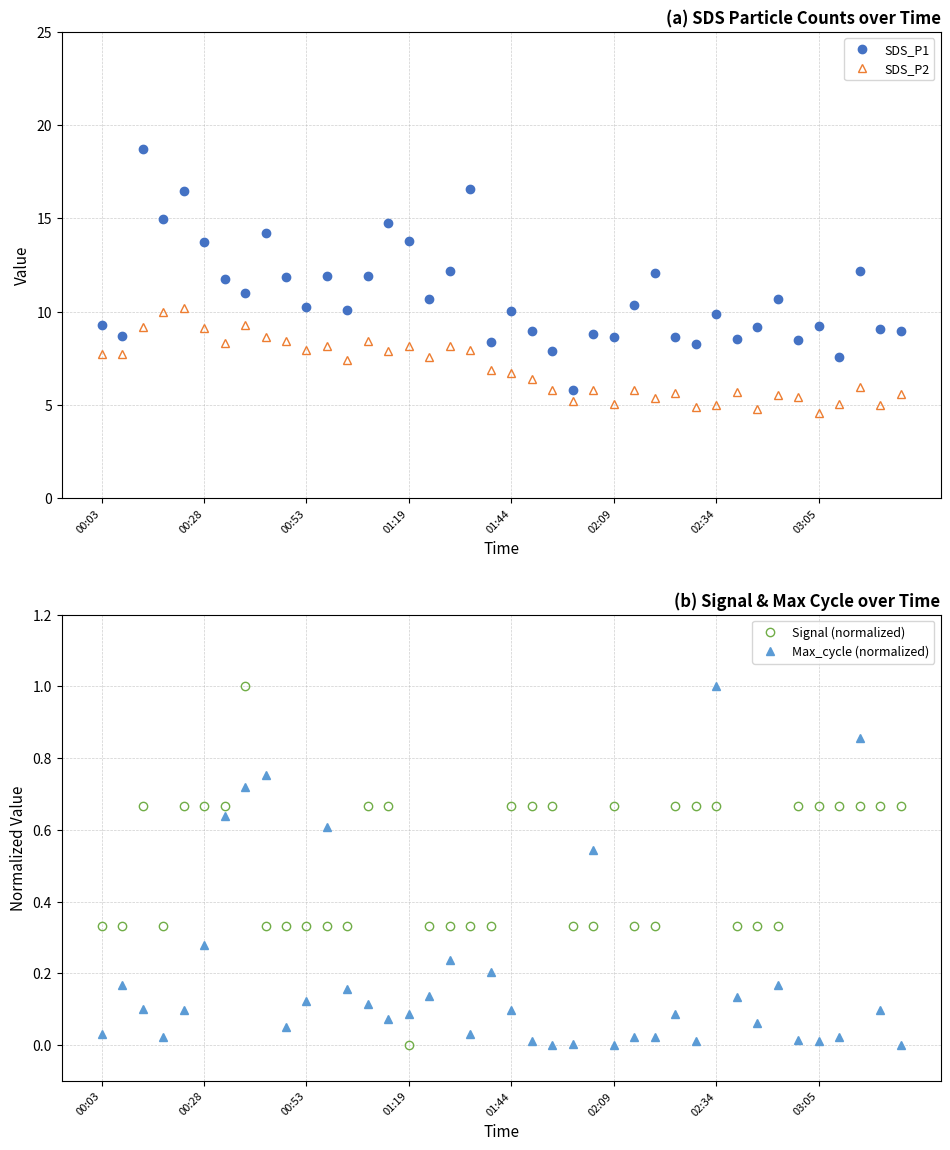

What is the total value across all series at 18?

24.8